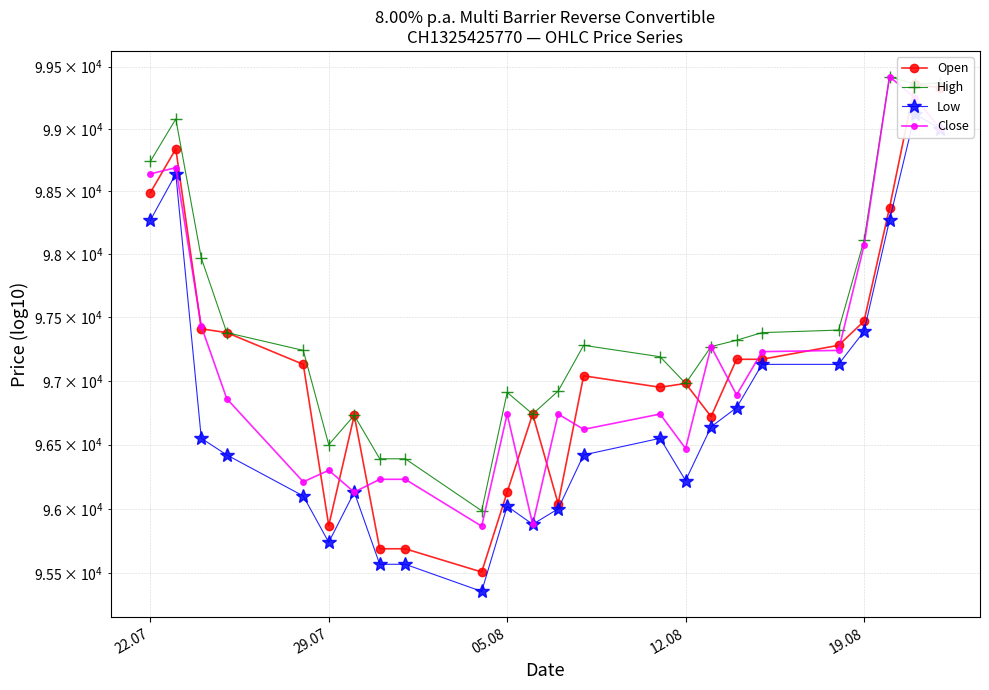

How many interior local peaks does the Close series have?

7